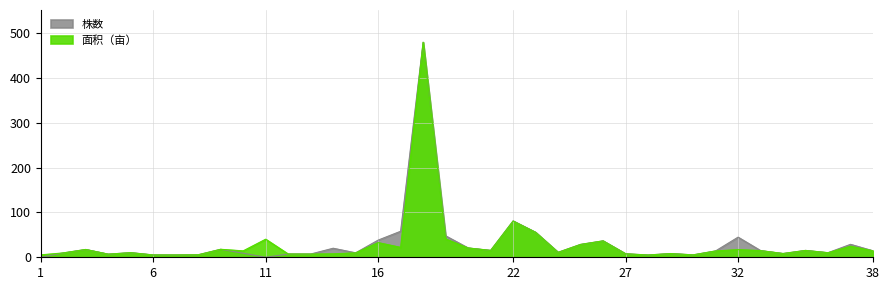

What is the average value of the 株数 series?

31.1